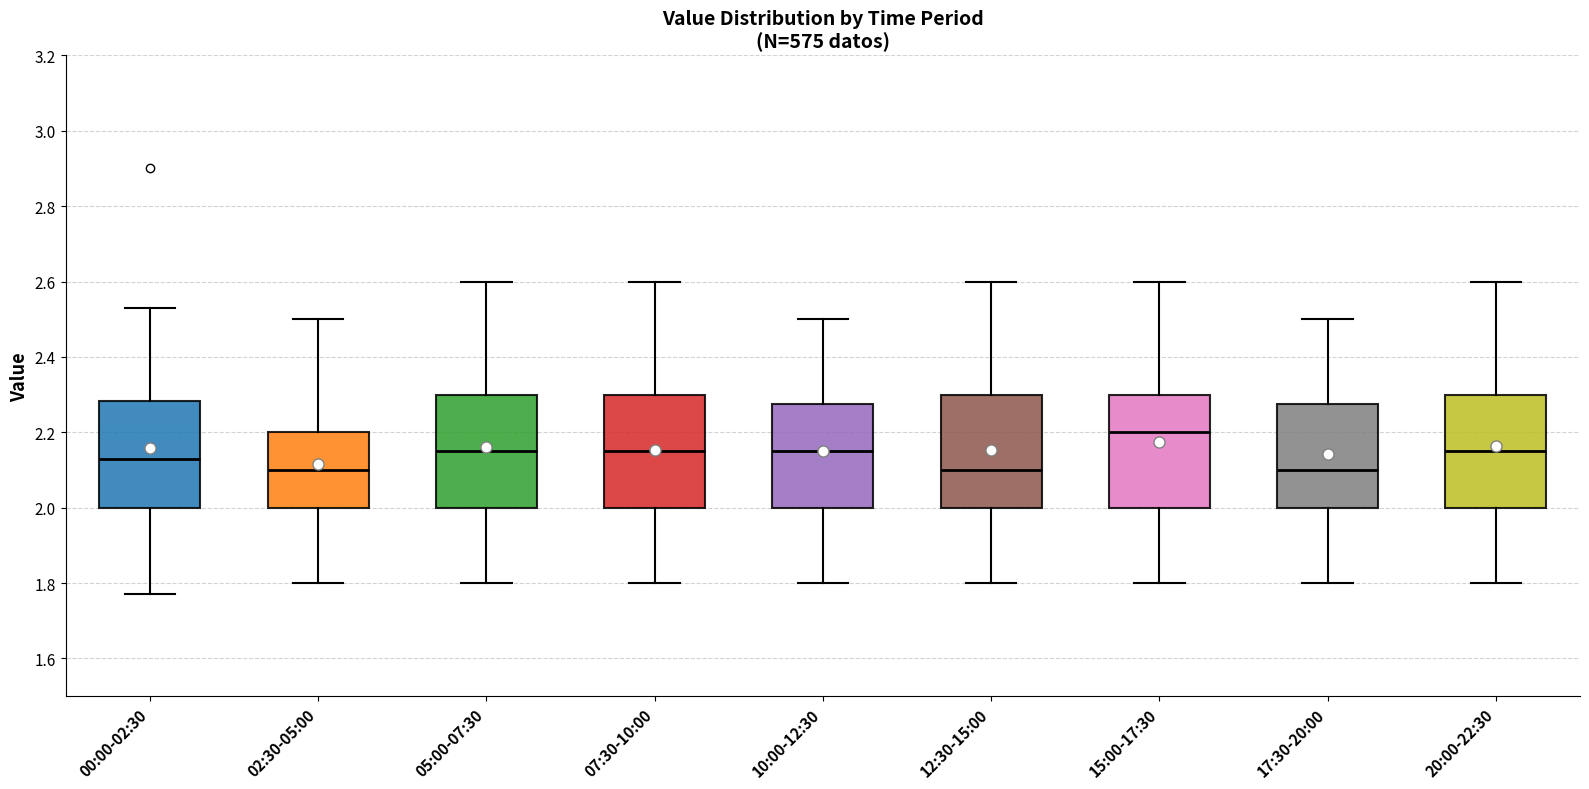

Where is the upper edge of the box for 20:00-22:30 on the y-axis? The values are not printed on the chart, so give them approximately, as read against the axis.

2.30